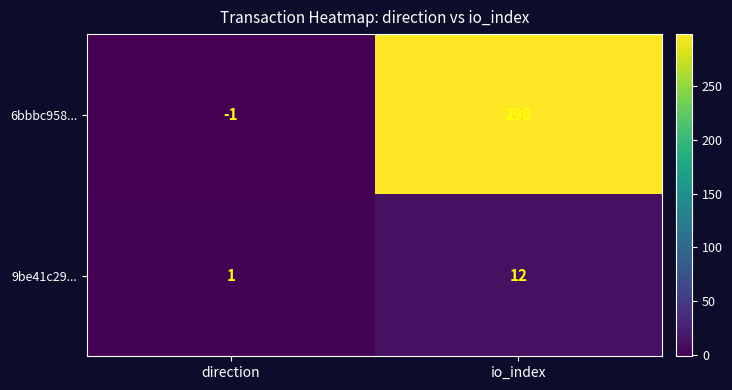

At which category does the chart reach its peak across all series?

io_index